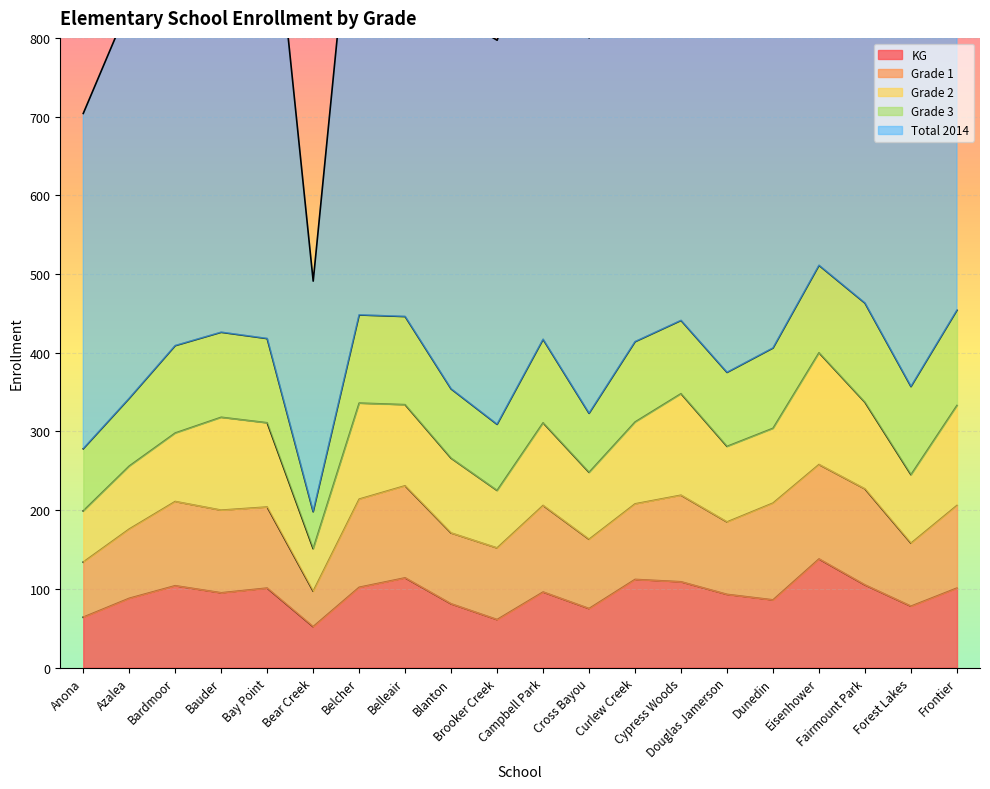

Reading left to right, what are all the values shown in this chart?

KG: Anona=64	Azalea=88	Bardmoor=104	Bauder=95	Bay Point=101	Bear Creek=52	Belcher=102	Belleair=114	Blanton=81	Brooker Creek=61	Campbell Park=96	Cross Bayou=75	Curlew Creek=112	Cypress Woods=109	Douglas Jamerson=93	Dunedin=86	Eisenhower=138	Fairmount Park=105	Forest Lakes=78	Frontier=101
Grade 1: Anona=70	Azalea=88	Bardmoor=107	Bauder=105	Bay Point=103	Bear Creek=45	Belcher=112	Belleair=117	Blanton=90	Brooker Creek=91	Campbell Park=110	Cross Bayou=88	Curlew Creek=96	Cypress Woods=110	Douglas Jamerson=92	Dunedin=123	Eisenhower=120	Fairmount Park=122	Forest Lakes=80	Frontier=105
Grade 2: Anona=65	Azalea=80	Bardmoor=87	Bauder=118	Bay Point=107	Bear Creek=54	Belcher=122	Belleair=103	Blanton=95	Brooker Creek=73	Campbell Park=105	Cross Bayou=85	Curlew Creek=104	Cypress Woods=129	Douglas Jamerson=96	Dunedin=95	Eisenhower=142	Fairmount Park=110	Forest Lakes=87	Frontier=127
Grade 3: Anona=79	Azalea=86	Bardmoor=111	Bauder=108	Bay Point=107	Bear Creek=47	Belcher=112	Belleair=112	Blanton=88	Brooker Creek=84	Campbell Park=106	Cross Bayou=75	Curlew Creek=102	Cypress Woods=93	Douglas Jamerson=94	Dunedin=102	Eisenhower=111	Fairmount Park=126	Forest Lakes=112	Frontier=121
Total 2014: Anona=426	Azalea=500	Bardmoor=576	Bauder=726	Bay Point=642	Bear Creek=293	Belcher=635	Belleair=615	Blanton=478	Brooker Creek=488	Campbell Park=549	Cross Bayou=477	Curlew Creek=626	Cypress Woods=712	Douglas Jamerson=548	Dunedin=588	Eisenhower=723	Fairmount Park=607	Forest Lakes=552	Frontier=677